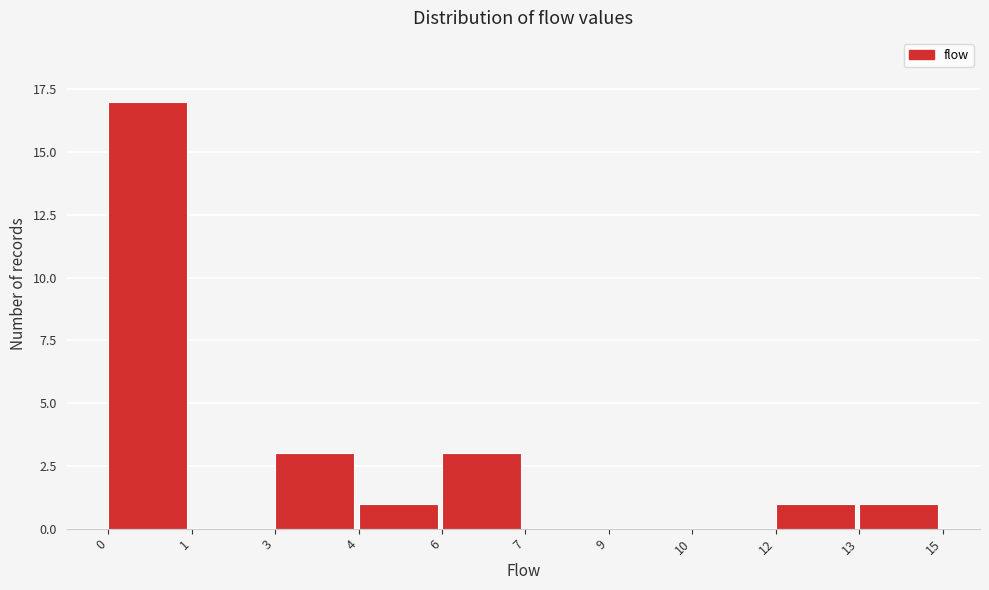

Which has a higher value, 9 or 4?

4